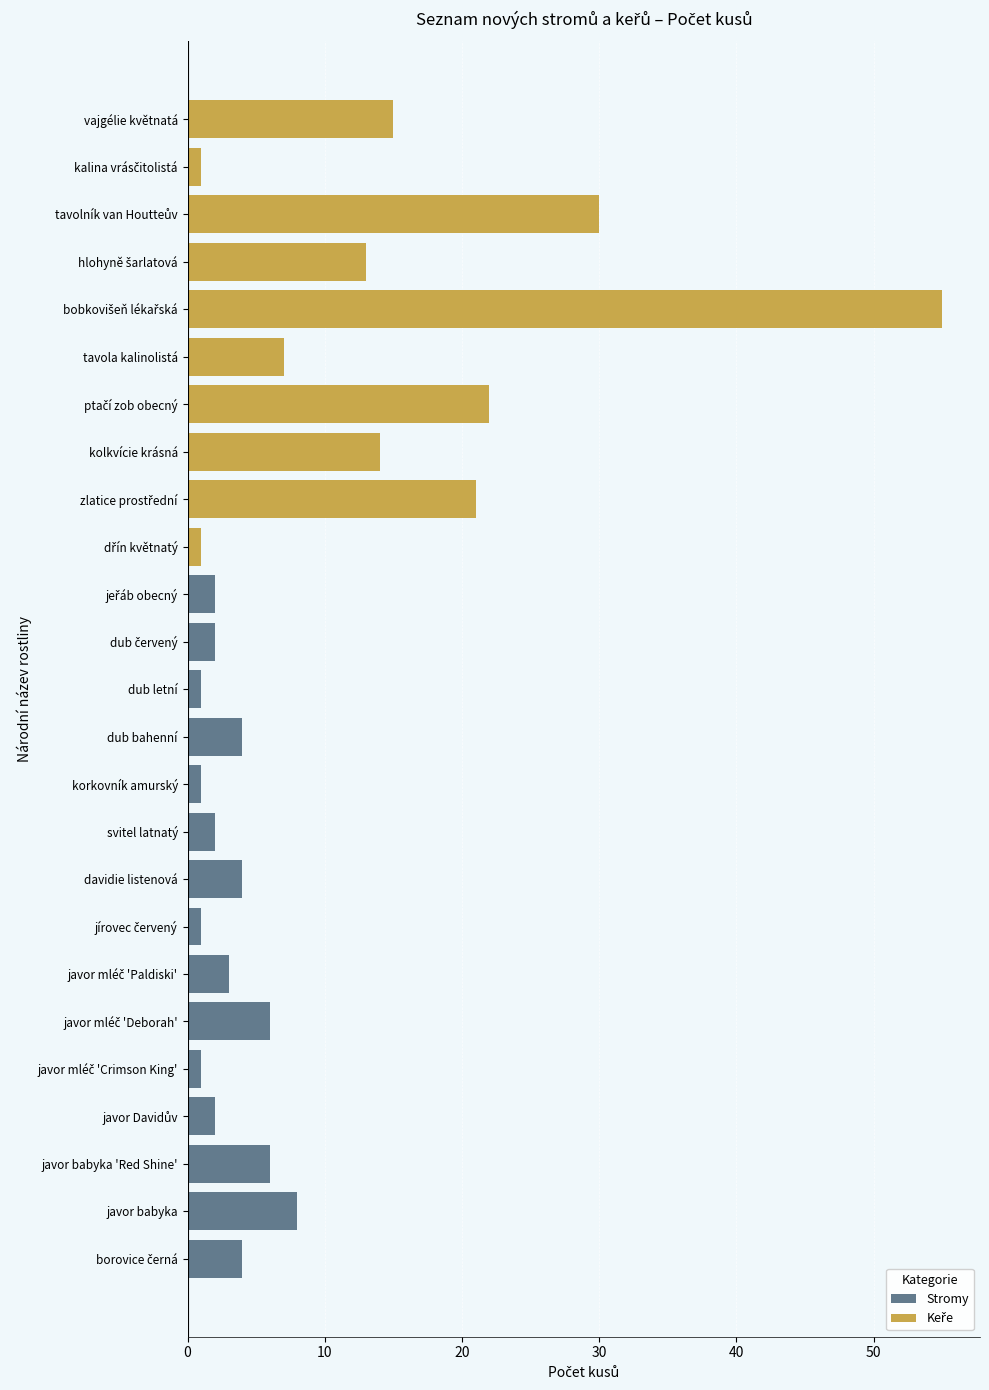

List the labels in order of value, smallest first.

javor mléč 'Crimson King', jírovec červený, korkovník amurský, dub letní, dřín květnatý, kalina vrásčitolistá, javor Davidův, svitel latnatý, dub červený, jeřáb obecný, javor mléč 'Paldiski', borovice černá, davidie listenová, dub bahenní, javor babyka 'Red Shine', javor mléč 'Deborah', tavola kalinolistá, javor babyka, hlohyně šarlatová, kolkvície krásná, vajgélie květnatá, zlatice prostřední, ptačí zob obecný, tavolník van Houtteův, bobkovišeň lékařská